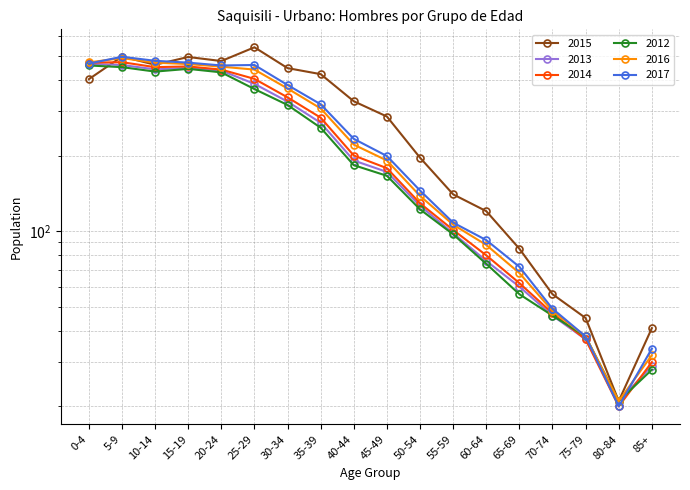

True or false: 2014 has a value of 156 at 25-29.

False